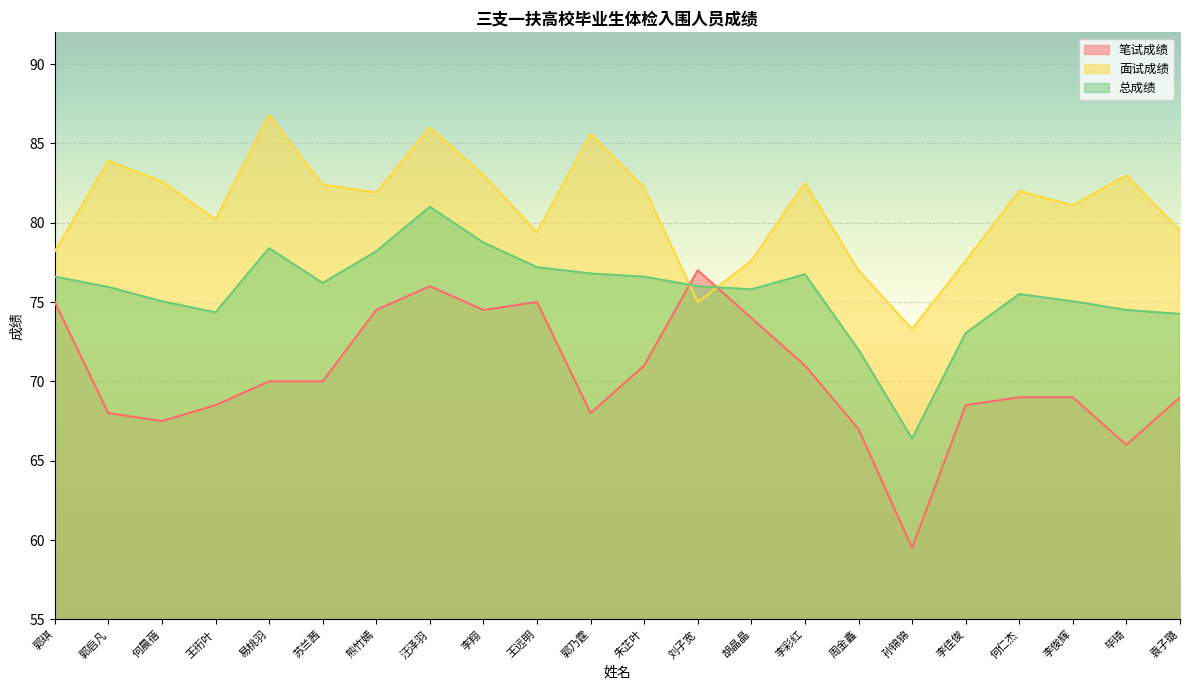

What is the total value across all series at 刘子宽?

228.0